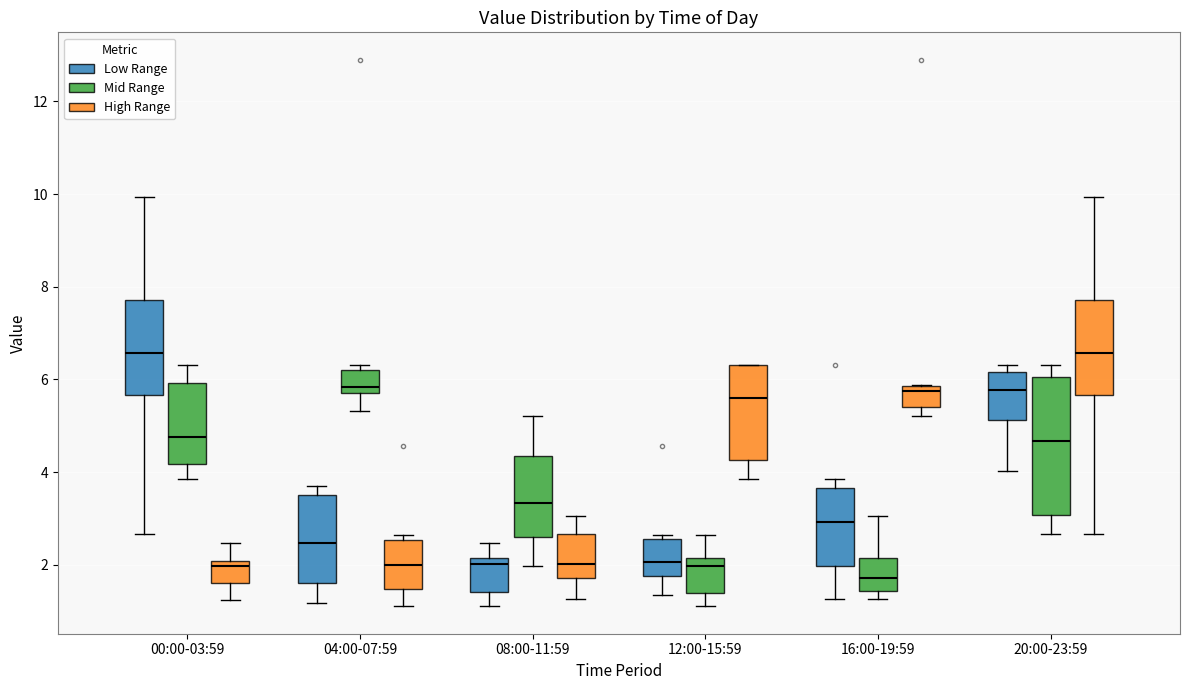

Reading left to right, read every box against the y-axis: the position of its median line, the range the box covers, and the ends of its whiskers. The values are not printed on the chart, so give them approximately, as read against the axis.

00:00-03:59 (Low Range): median 6.6, box 5.6 to 7.8, whiskers 2.6 to 10.0
00:00-03:59 (Mid Range): median 4.8, box 4.2 to 6.0, whiskers 3.8 to 6.4
00:00-03:59 (High Range): median 2.0 (just below the box's upper edge), box 1.6 to 2.0, whiskers 1.2 to 2.4
04:00-07:59 (Low Range): median 2.4, box 1.6 to 3.6, whiskers 1.2 to 3.8
04:00-07:59 (Mid Range): median 5.8 (just above the box's lower edge), box 5.8 to 6.2, whiskers 5.4 to 6.4
04:00-07:59 (High Range): median 2.0, box 1.4 to 2.6, whiskers 1.2 to 2.6 (just above the box's upper edge)
08:00-11:59 (Low Range): median 2.0, box 1.4 to 2.2, whiskers 1.2 to 2.4
08:00-11:59 (Mid Range): median 3.4, box 2.6 to 4.4, whiskers 2.0 to 5.2
08:00-11:59 (High Range): median 2.0, box 1.8 to 2.6, whiskers 1.2 to 3.0
12:00-15:59 (Low Range): median 2.0, box 1.8 to 2.6, whiskers 1.4 to 2.6 (just above the box's upper edge)
12:00-15:59 (Mid Range): median 2.0, box 1.4 to 2.2, whiskers 1.2 to 2.6
12:00-15:59 (High Range): median 5.6, box 4.2 to 6.4, whiskers 3.8 to 6.4
16:00-19:59 (Low Range): median 3.0, box 2.0 to 3.6, whiskers 1.2 to 3.8
16:00-19:59 (Mid Range): median 1.8, box 1.4 to 2.2, whiskers 1.2 to 3.0
16:00-19:59 (High Range): median 5.8 (just below the box's upper edge), box 5.4 to 5.8, whiskers 5.2 to 5.8
20:00-23:59 (Low Range): median 5.8, box 5.2 to 6.2, whiskers 4.0 to 6.4
20:00-23:59 (Mid Range): median 4.6, box 3.0 to 6.0, whiskers 2.6 to 6.4
20:00-23:59 (High Range): median 6.6, box 5.6 to 7.8, whiskers 2.6 to 10.0